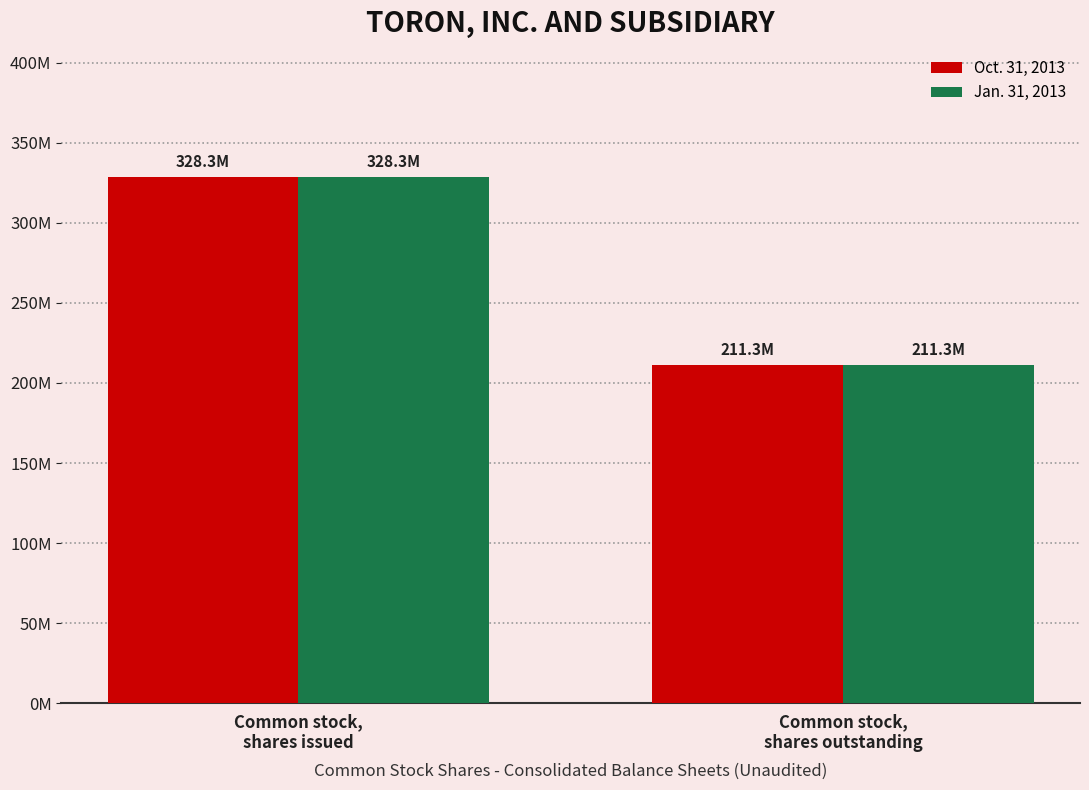

What are all the series names shown in the legend?

Oct. 31, 2013, Jan. 31, 2013